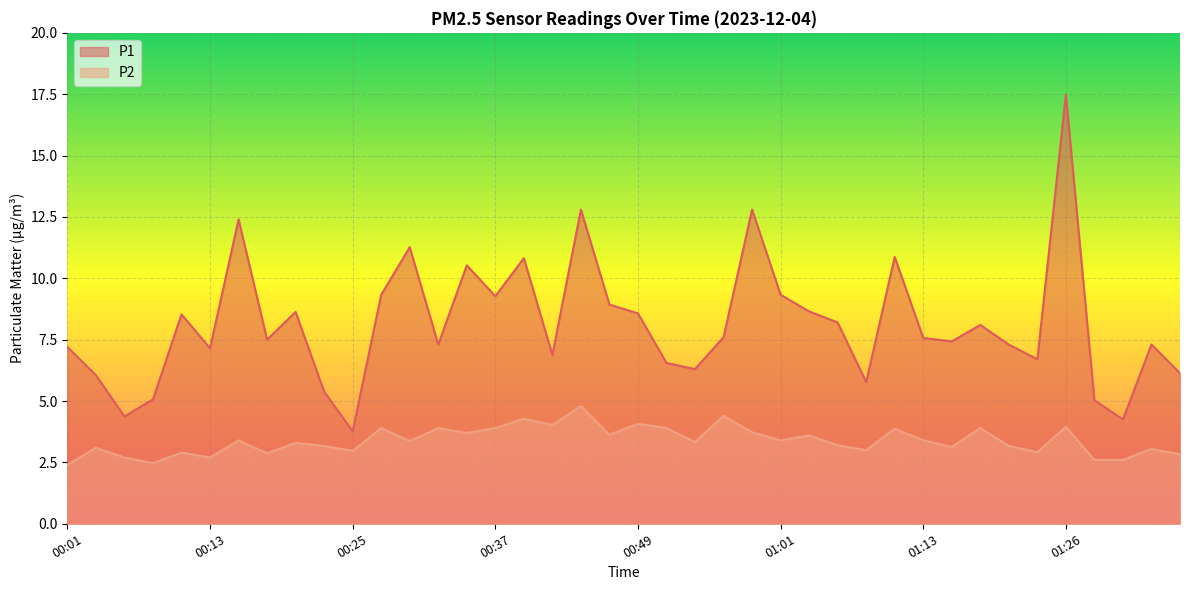

What is the value of the P1 point at the 26th from the left?

9.3